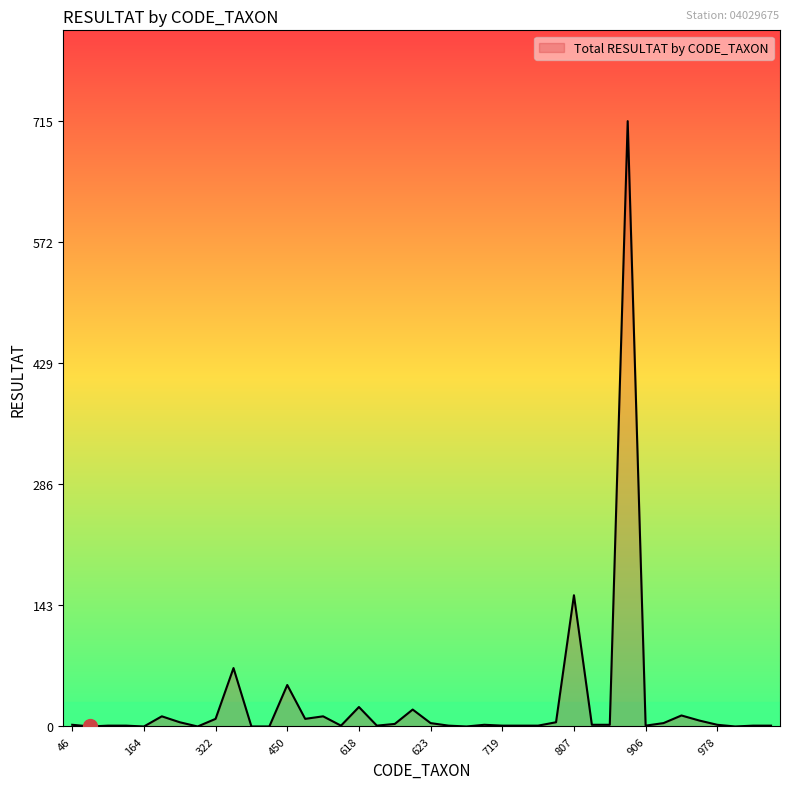

What is the greatest value displayed?

715